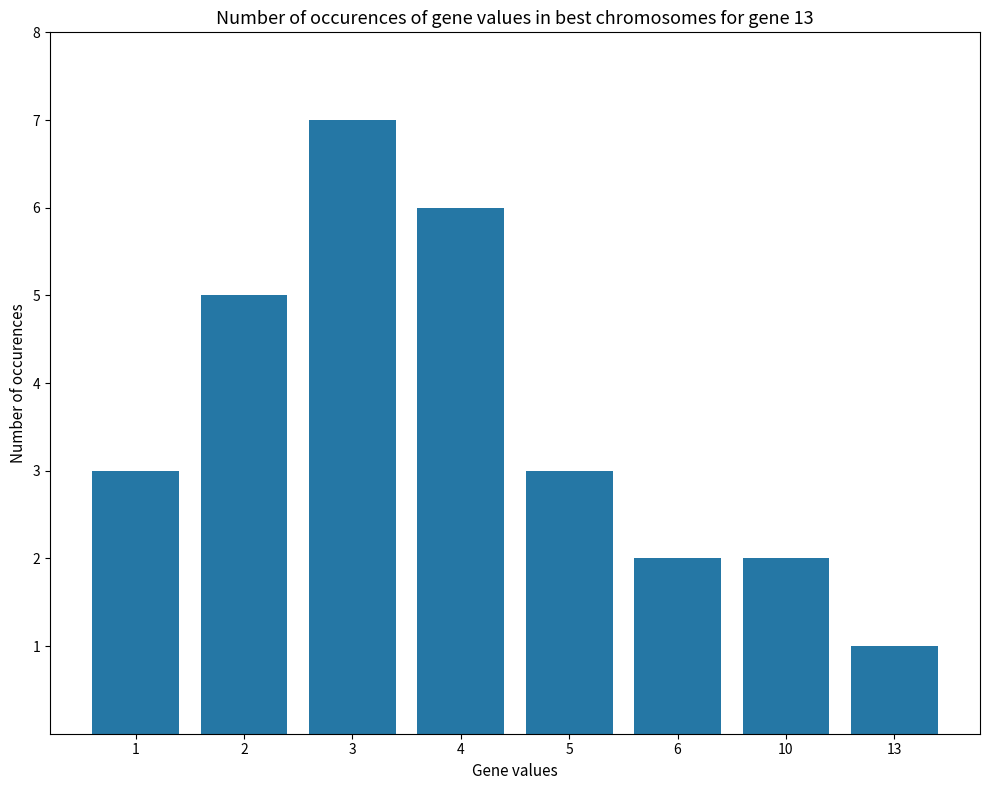

Does the chart contain stacked bars?

No